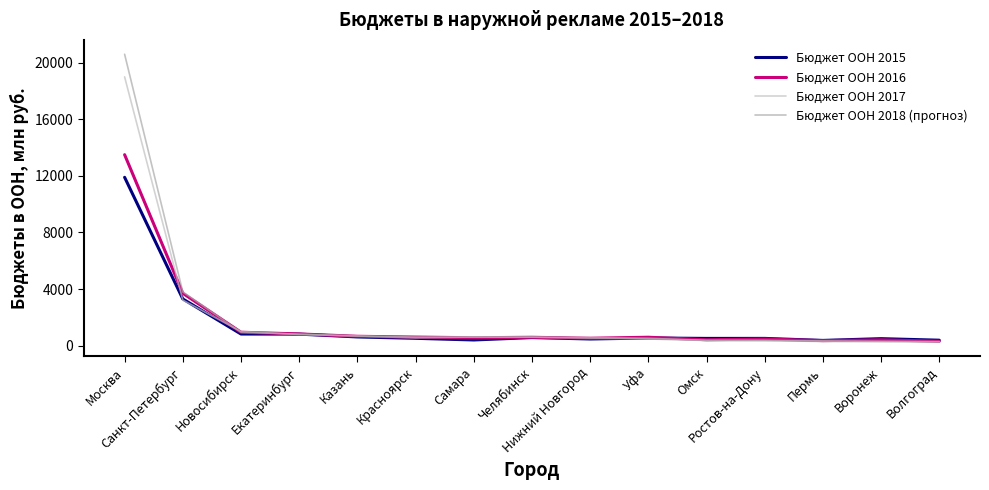

List the series in order of their overall mean, lowest first.

Бюджет OOH 2015, Бюджет OOH 2016, Бюджет OOH 2017, Бюджет OOH 2018 (прогноз)